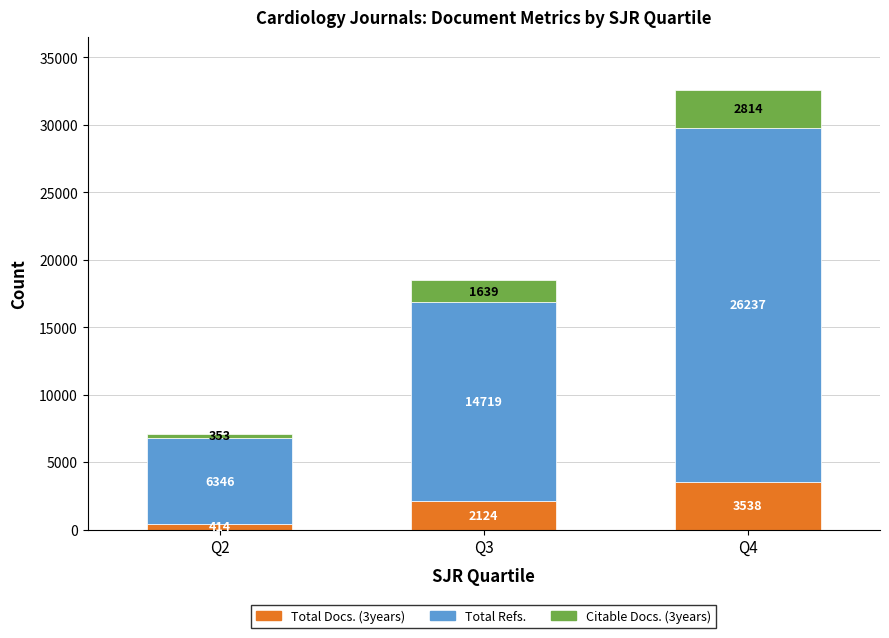

What is the total value across all series at Q2?

7113